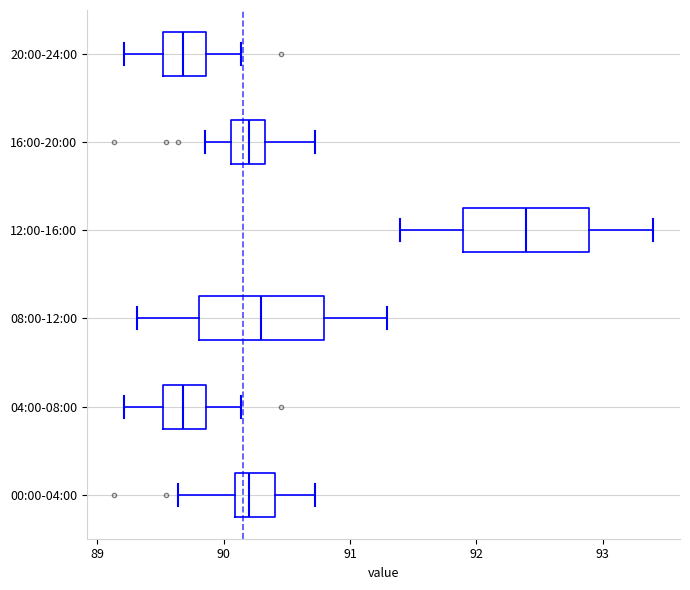

Where does the right whisker of the box for 20:00-24:00 end on the x-axis? The values are not printed on the chart, so give them approximately, as read against the axis.

90.1